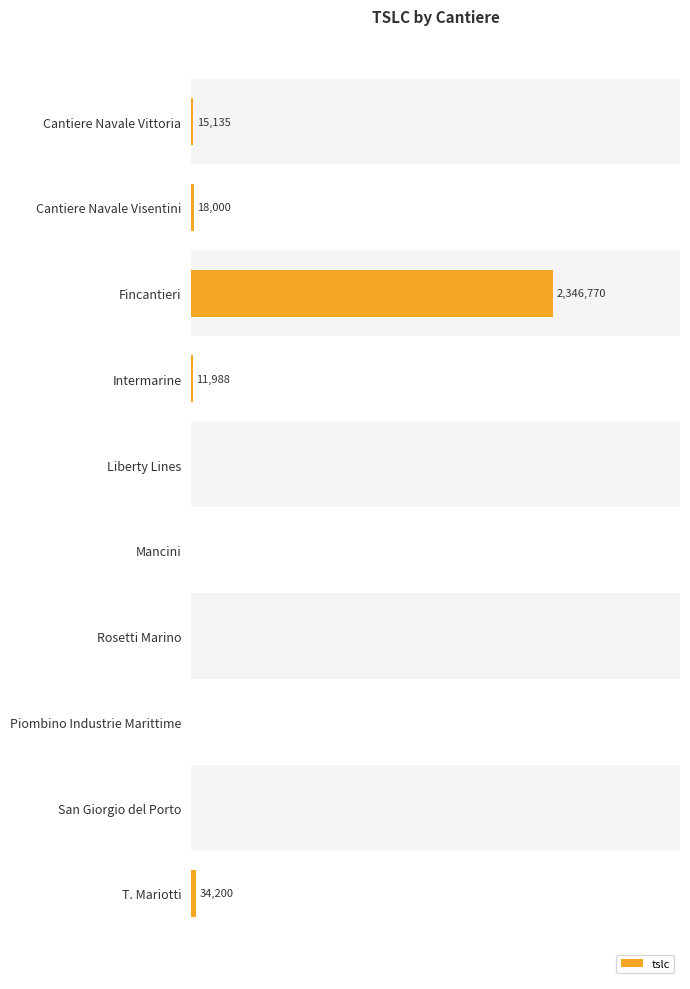

Rank the categories by value from lowest to highest.

Liberty Lines, Mancini, Rosetti Marino, Piombino Industrie Marittime, San Giorgio del Porto, Intermarine, Cantiere Navale Vittoria, Cantiere Navale Visentini, T. Mariotti, Fincantieri